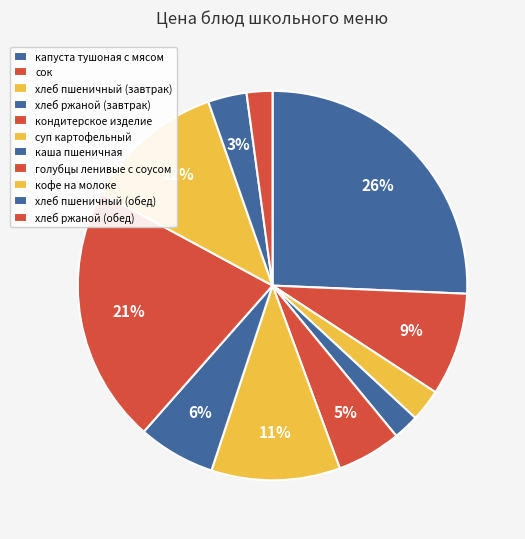

How many segments does this pie chart have?

11